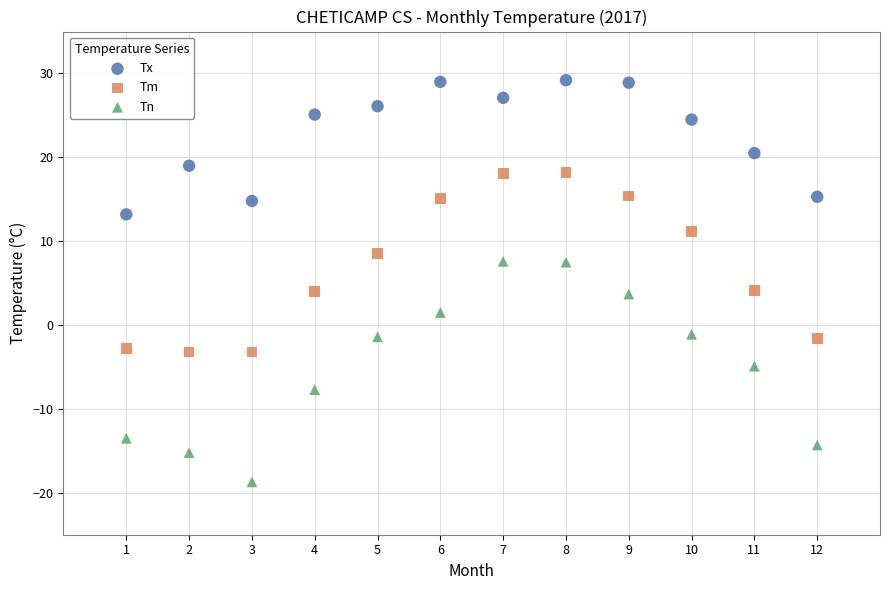

Which series reaches the minimum Y coordinate?

Tn